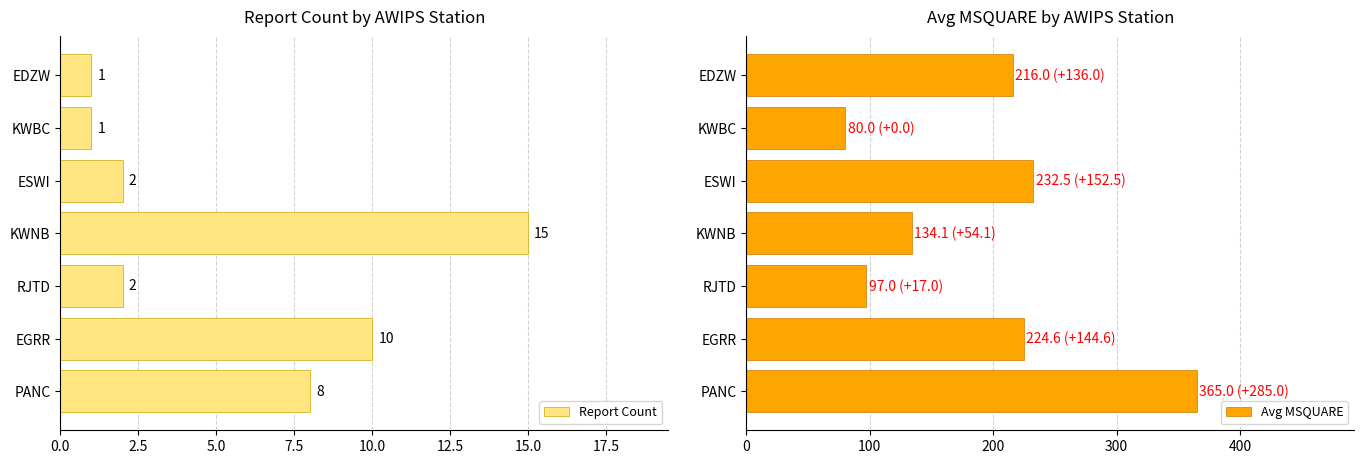

The Report Count series shows 14 at PANC. True or false?

False